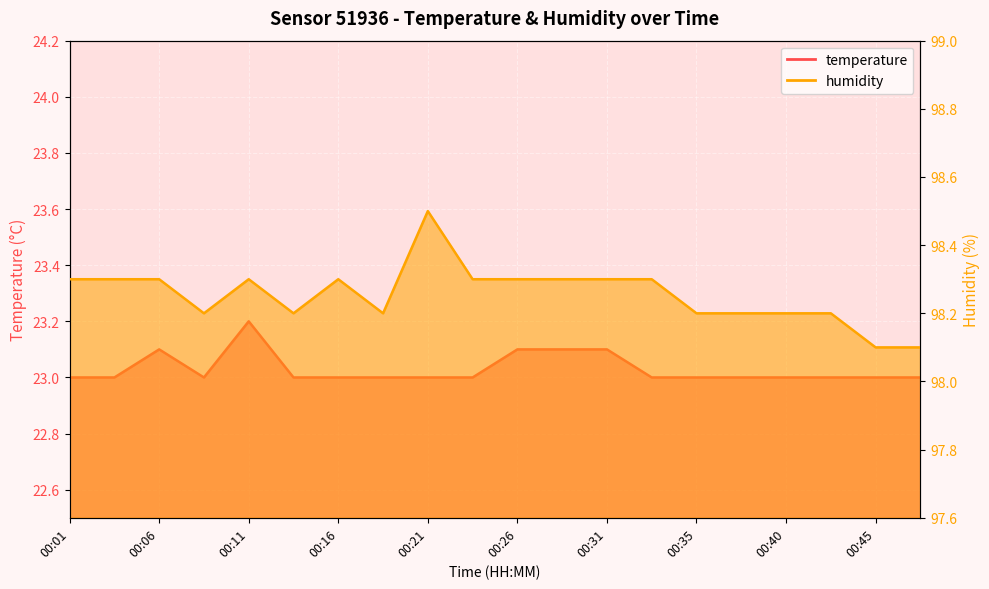

What is the difference between the maximum and minimum values in the temperature series?

0.2